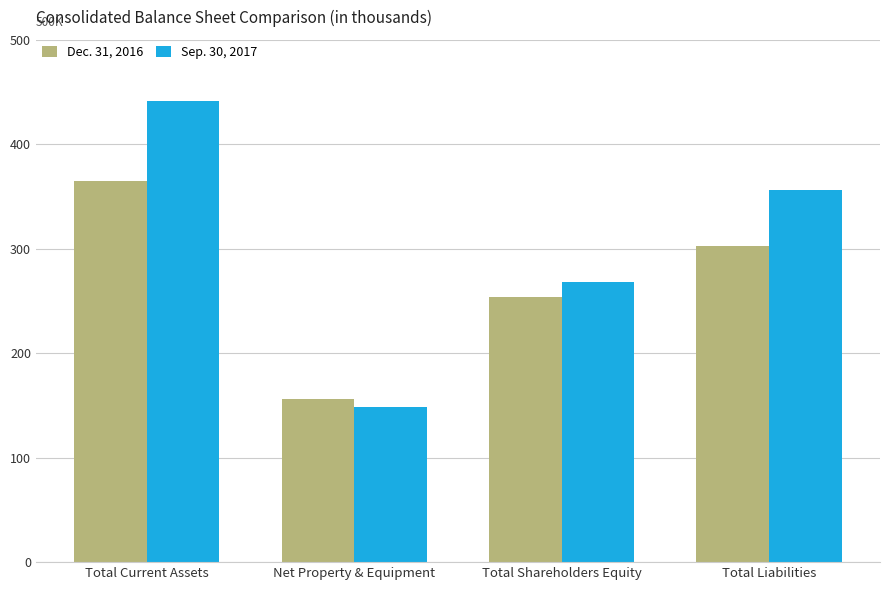

What is the sum of the Dec. 31, 2016 values at Net Property & Equipment and Total Liabilities?

458444